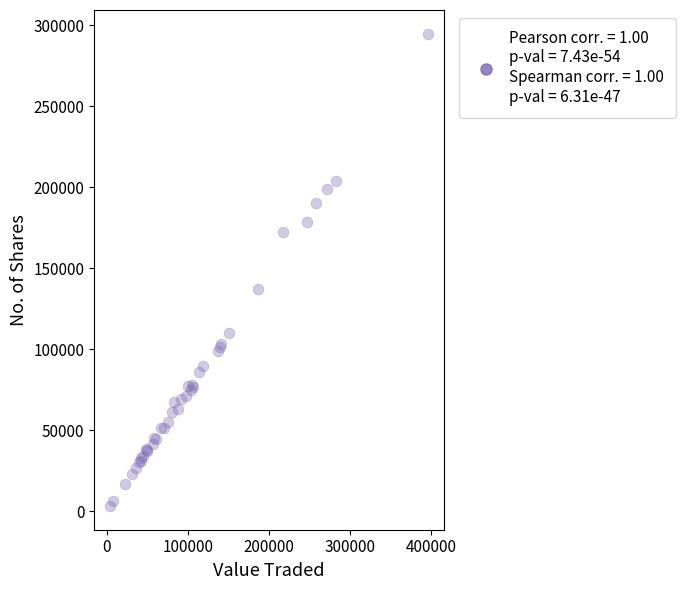

What Y value in the scatter plot is closest to 148978?

137407